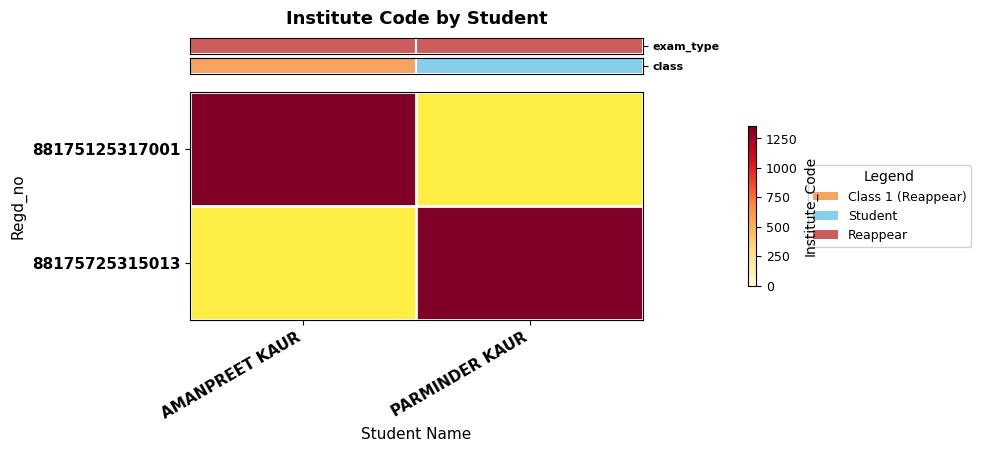

At how many categories does at least one series exceed 1289?

2